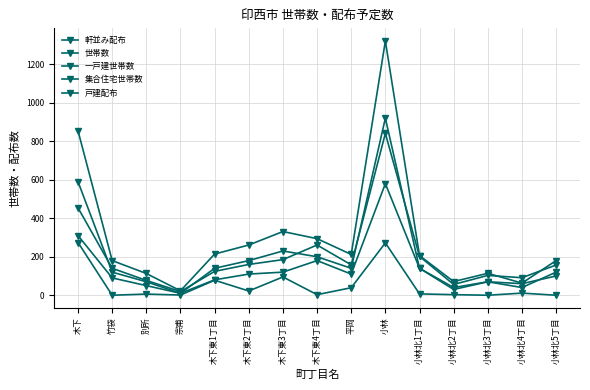

Which series has the largest range (max minus min)?

世帯数